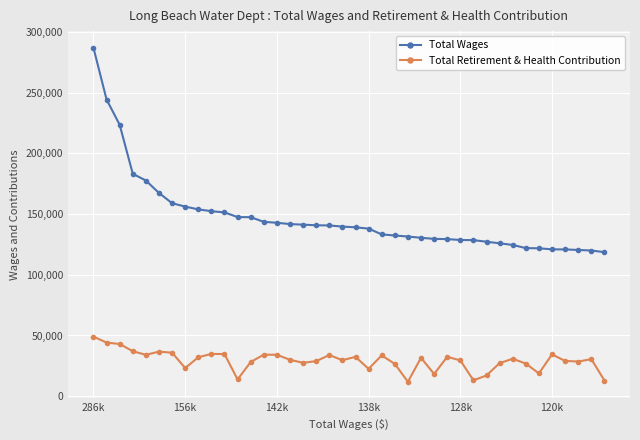

Rank the series by their average value, from lowest to highest.

Total Retirement & Health Contribution, Total Wages